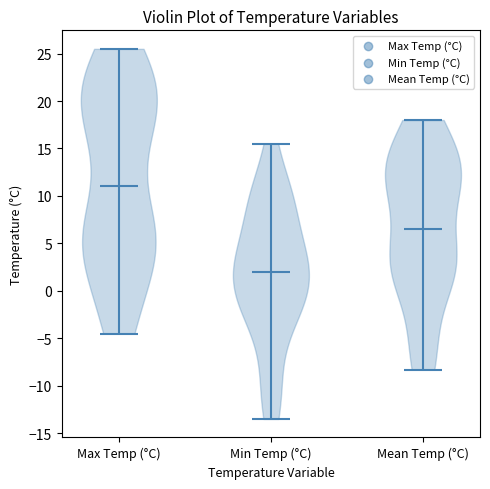

What is the lowest point the violin for Min Temp (°C) reaches on the y-axis? The values are not printed on the chart, so give them approximately, as read against the axis.

-13.5